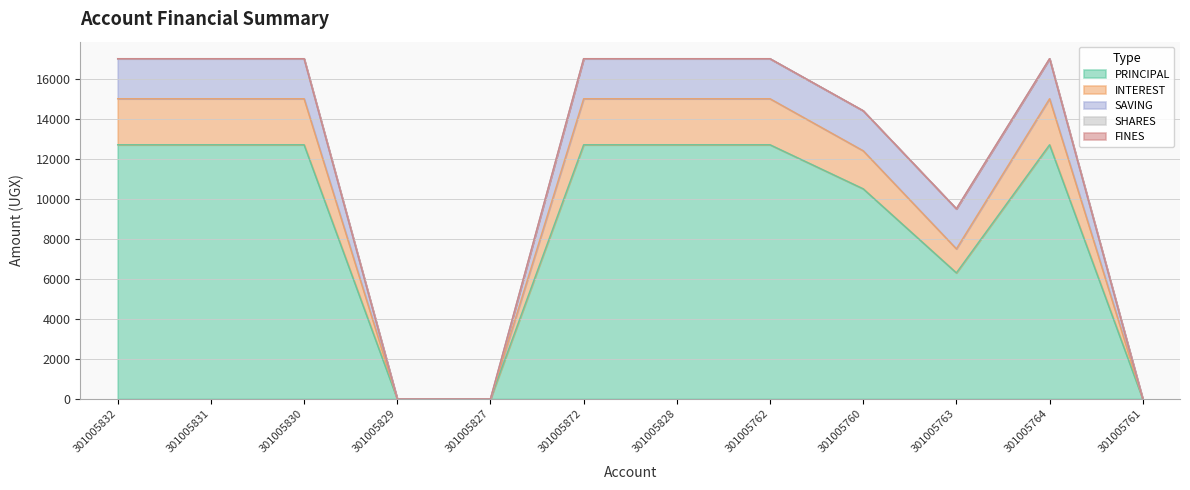

Reading left to right, extract all data points from this chart.

PRINCIPAL: 301005832=12700	301005831=12700	301005830=12700	301005829=0	301005827=0	301005872=12700	301005828=12700	301005762=12700	301005760=10500	301005763=6300	301005764=12700	301005761=0
INTEREST: 301005832=2300	301005831=2300	301005830=2300	301005829=0	301005827=0	301005872=2300	301005828=2300	301005762=2300	301005760=1900	301005763=1200	301005764=2300	301005761=0
SAVING: 301005832=2000	301005831=2000	301005830=2000	301005829=0	301005827=0	301005872=2000	301005828=2000	301005762=2000	301005760=2000	301005763=2000	301005764=2000	301005761=0
SHARES: 301005832=0	301005831=0	301005830=0	301005829=0	301005827=0	301005872=0	301005828=0	301005762=0	301005760=0	301005763=0	301005764=0	301005761=0
FINES: 301005832=0	301005831=0	301005830=0	301005829=0	301005827=0	301005872=0	301005828=0	301005762=0	301005760=0	301005763=0	301005764=0	301005761=0